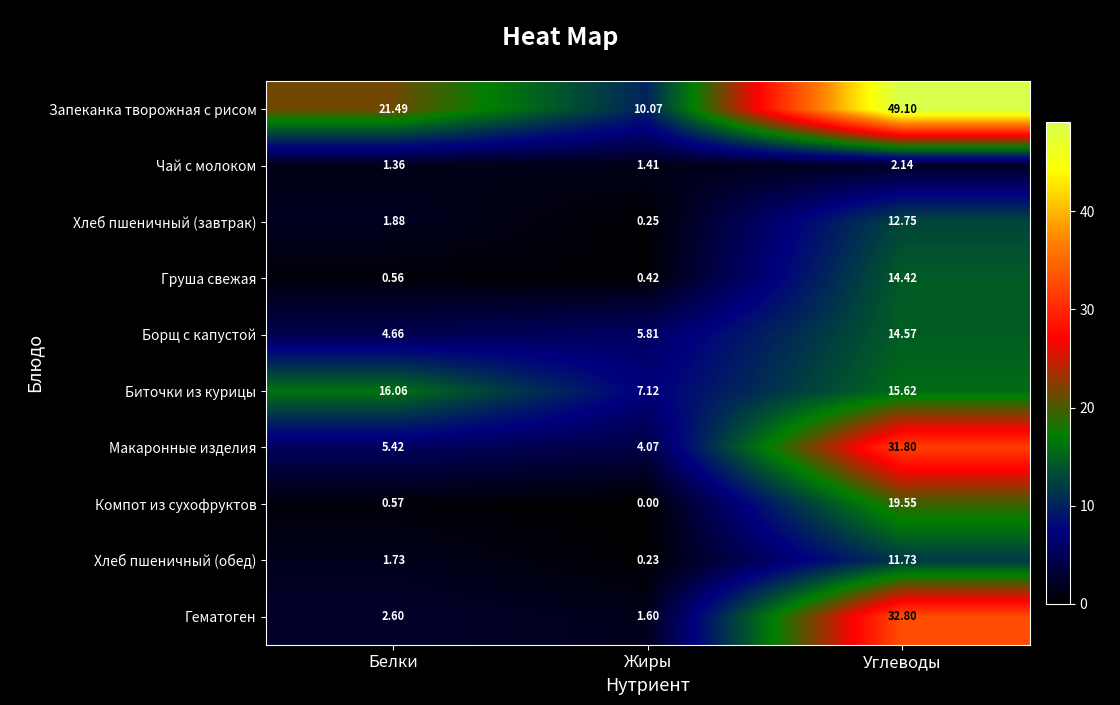

At Жиры, list the series in order from smallest to largest.

Компот из сухофруктов, Хлеб пшеничный (обед), Хлеб пшеничный (завтрак), Груша свежая, Чай с молоком, Гематоген, Макаронные изделия, Борщ с капустой, Биточки из курицы, Запеканка творожная с рисом